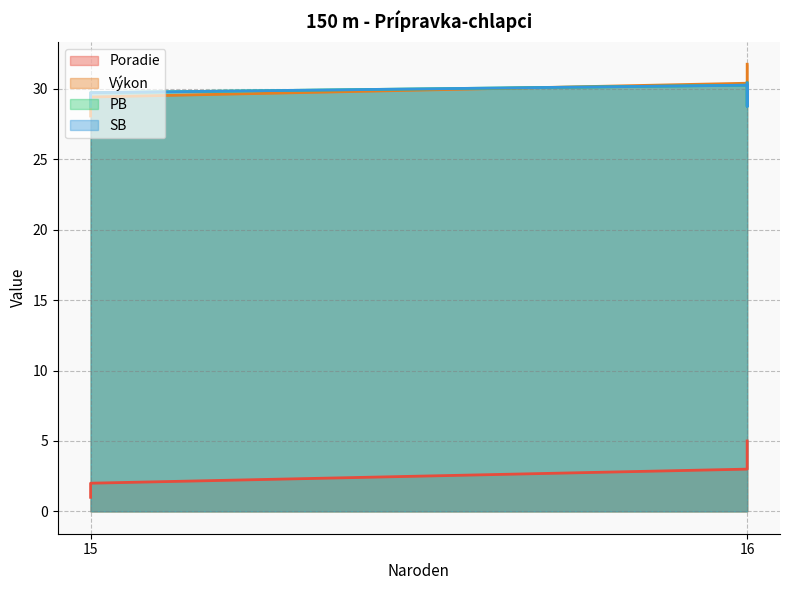

What is the approximate value of Výkon at 16?

31.8